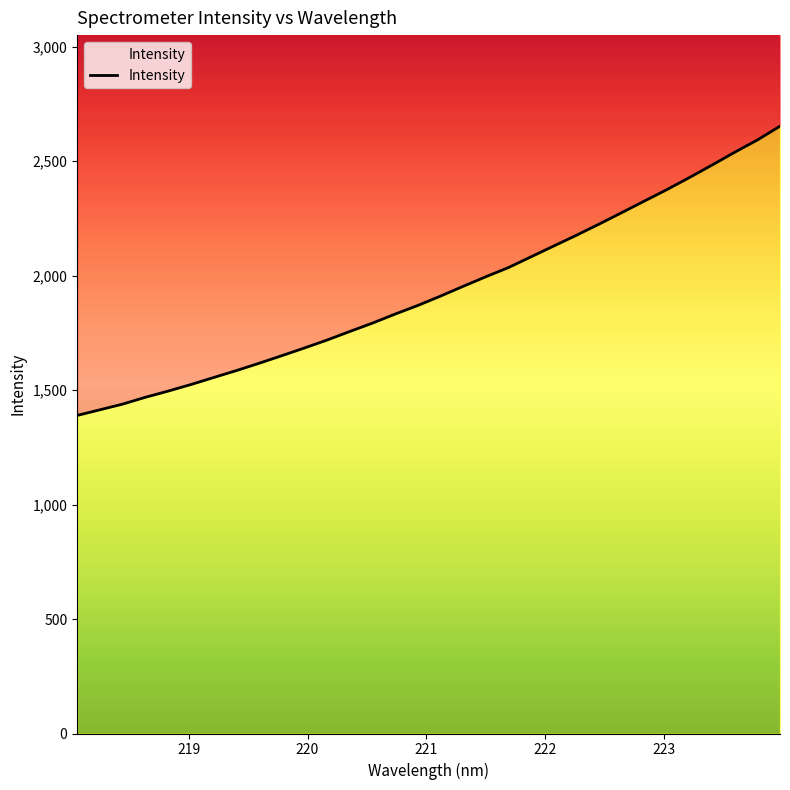

What is the value of the 32nd point from the left?

2653.1